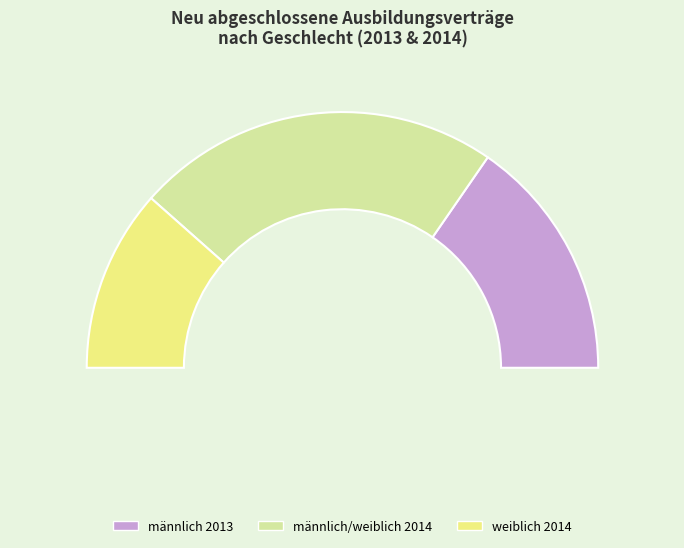

What is the largest slice in the pie chart?

Bankkaufmann/-frau